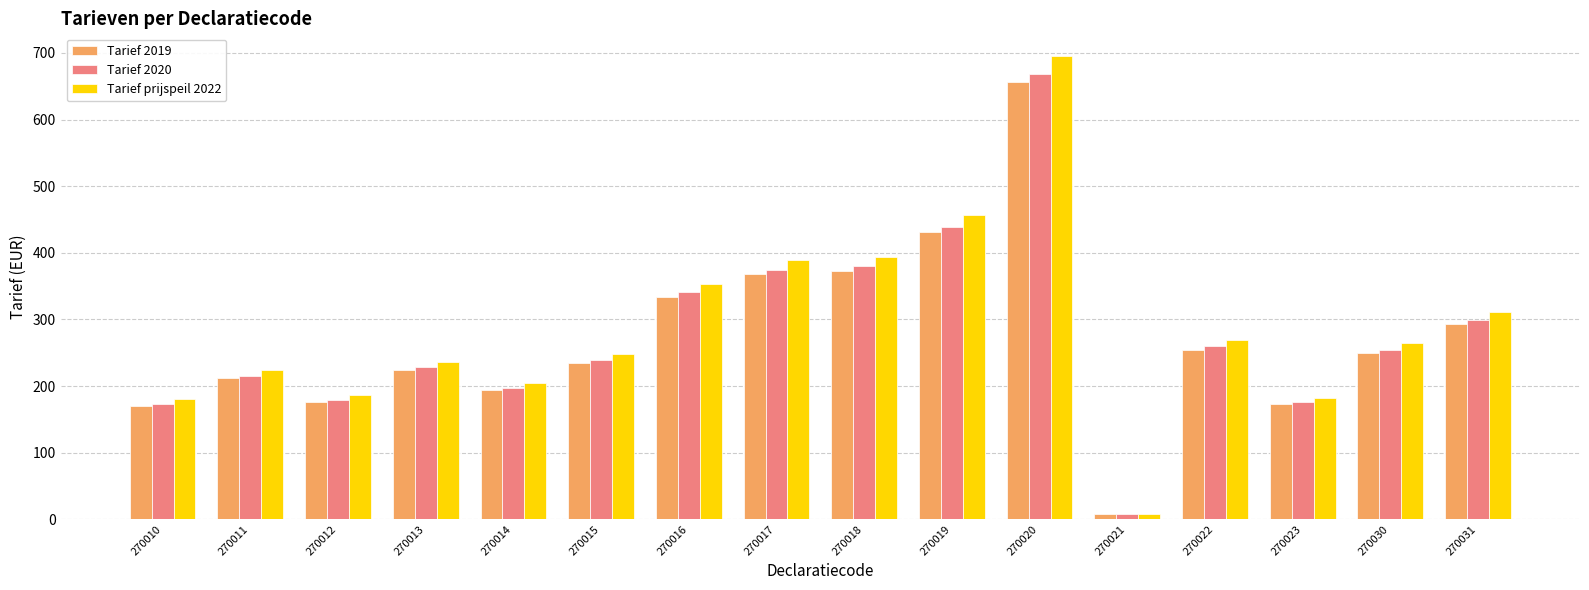

What is the approximate value of Tarief 2020 at 270020?

668.6